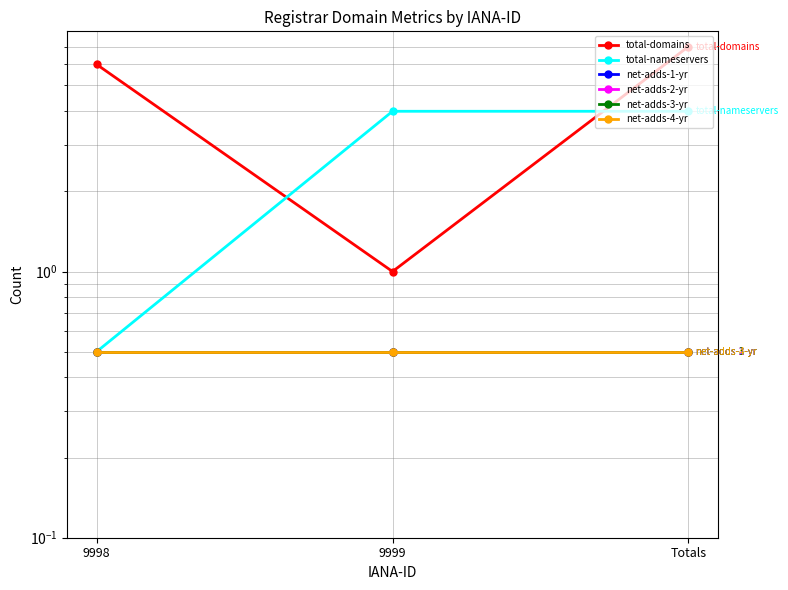

What are all the series names shown in the legend?

total-domains, total-nameservers, net-adds-1-yr, net-adds-2-yr, net-adds-3-yr, net-adds-4-yr